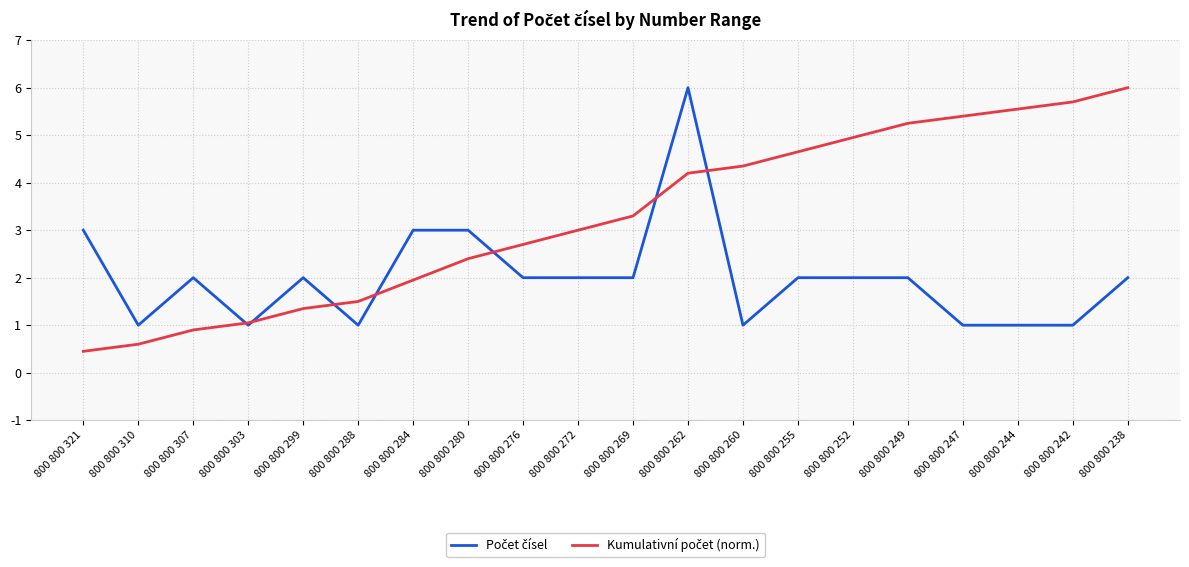

What is the difference between the highest and lowest values at 800 800 247?

4.4